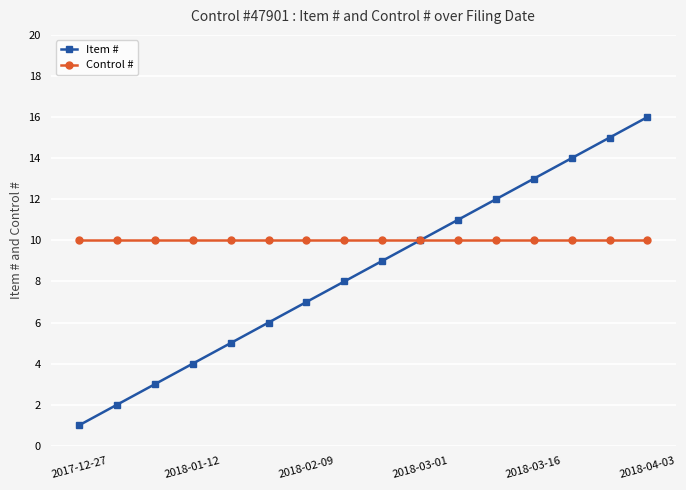

Which series has the widest spread of values?

Item #